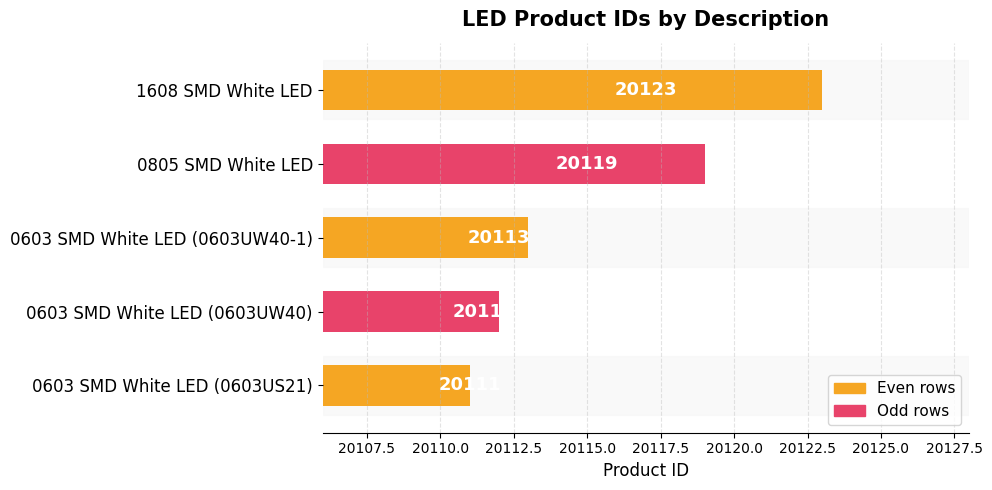

What is the average value?

20116